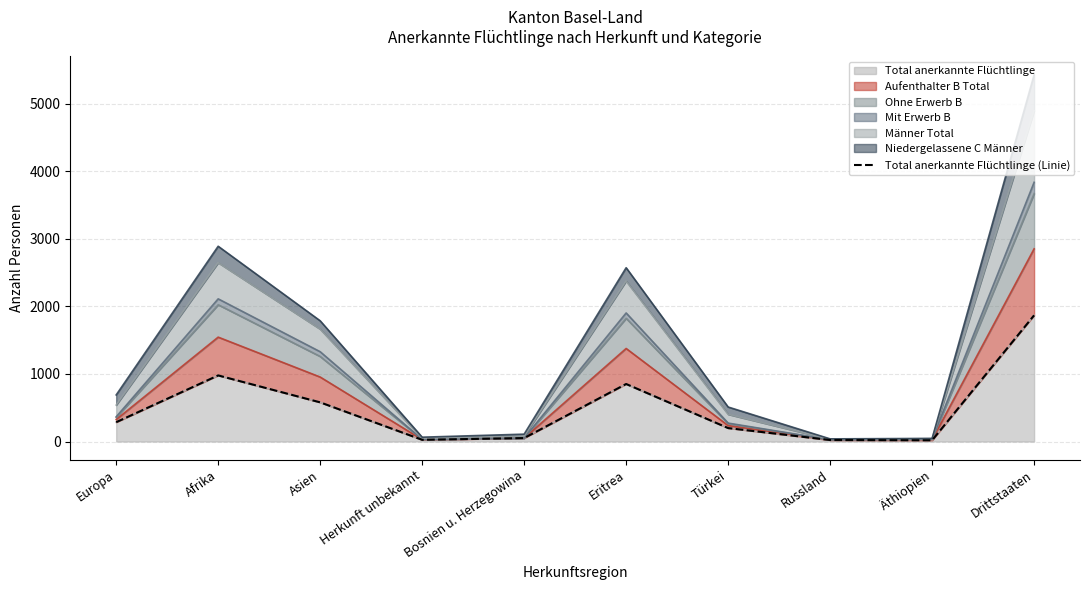

What position from the right is Asien?

8